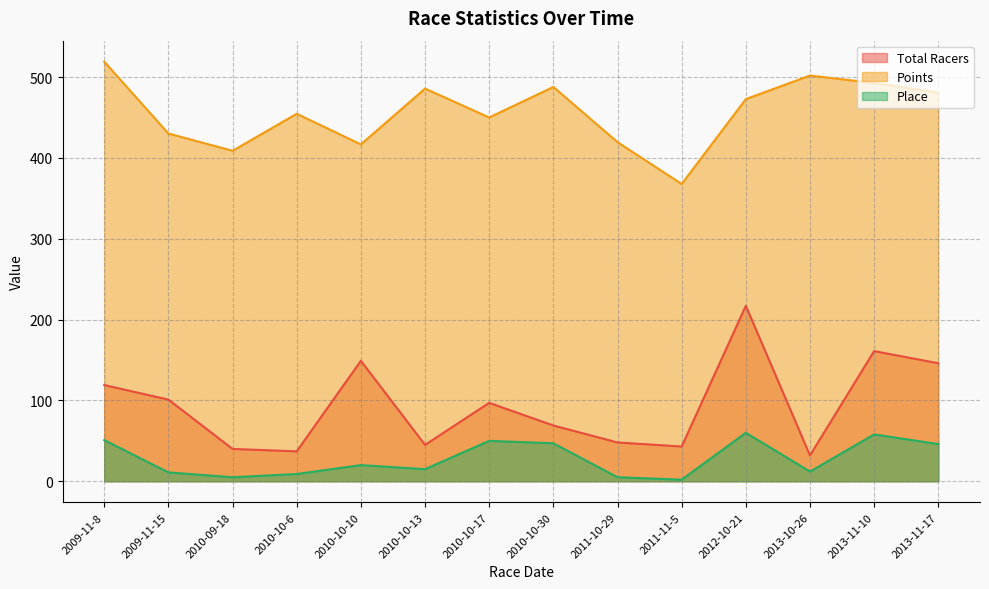

What is the difference between the highest and lowest values at 2010-10-6?

445.5